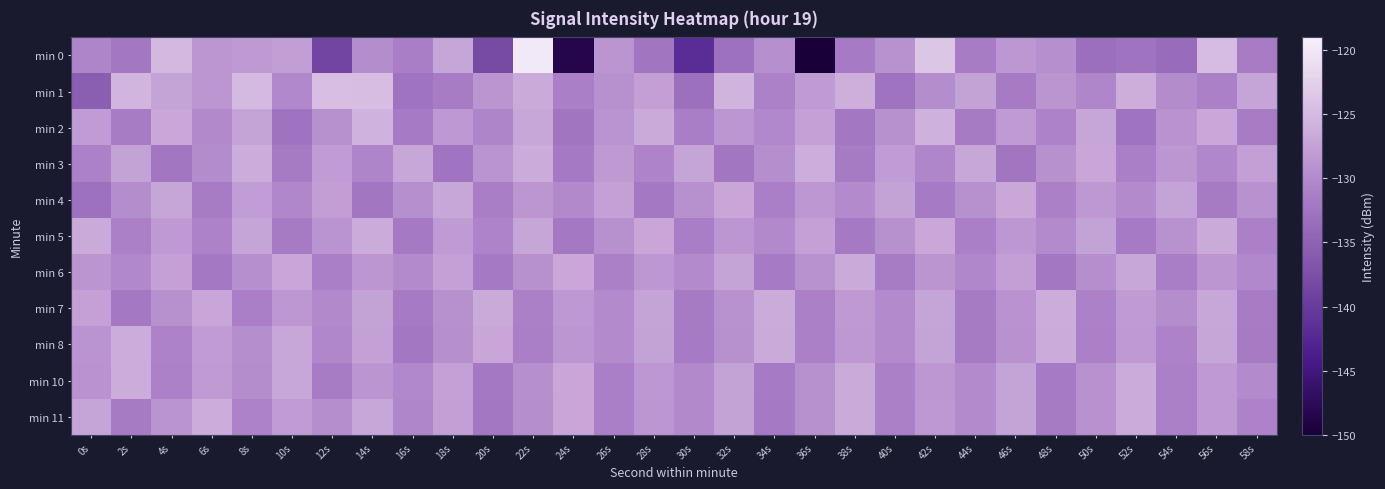

What is the minimum value shown in the chart?

-150.1